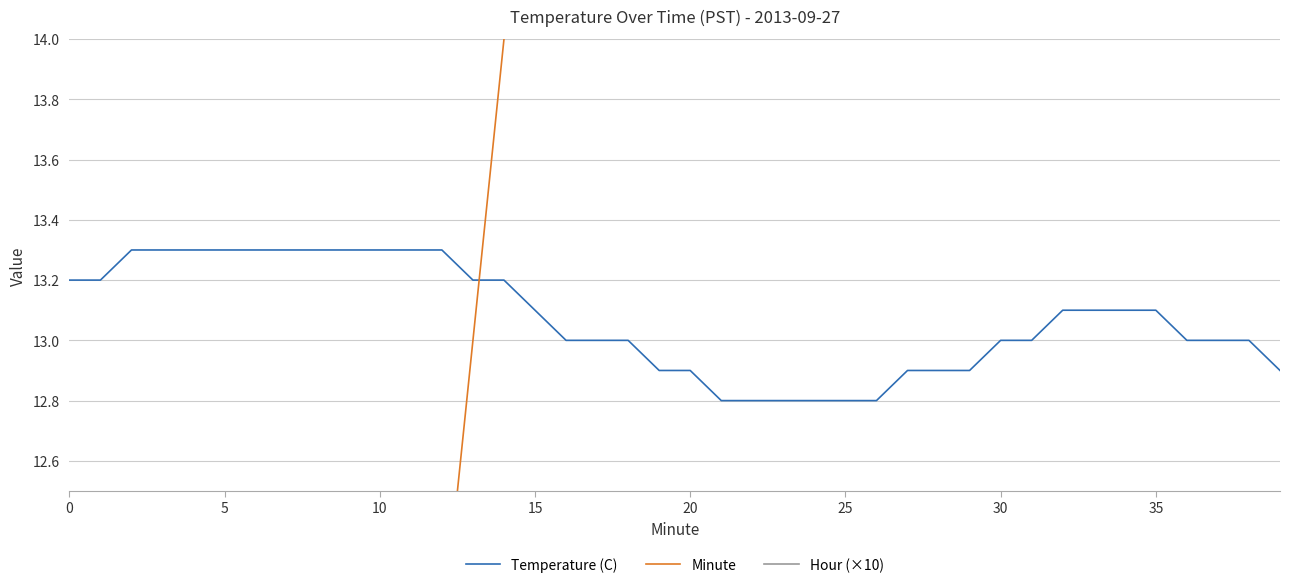

Is this an area chart (filled region under the line)?

No